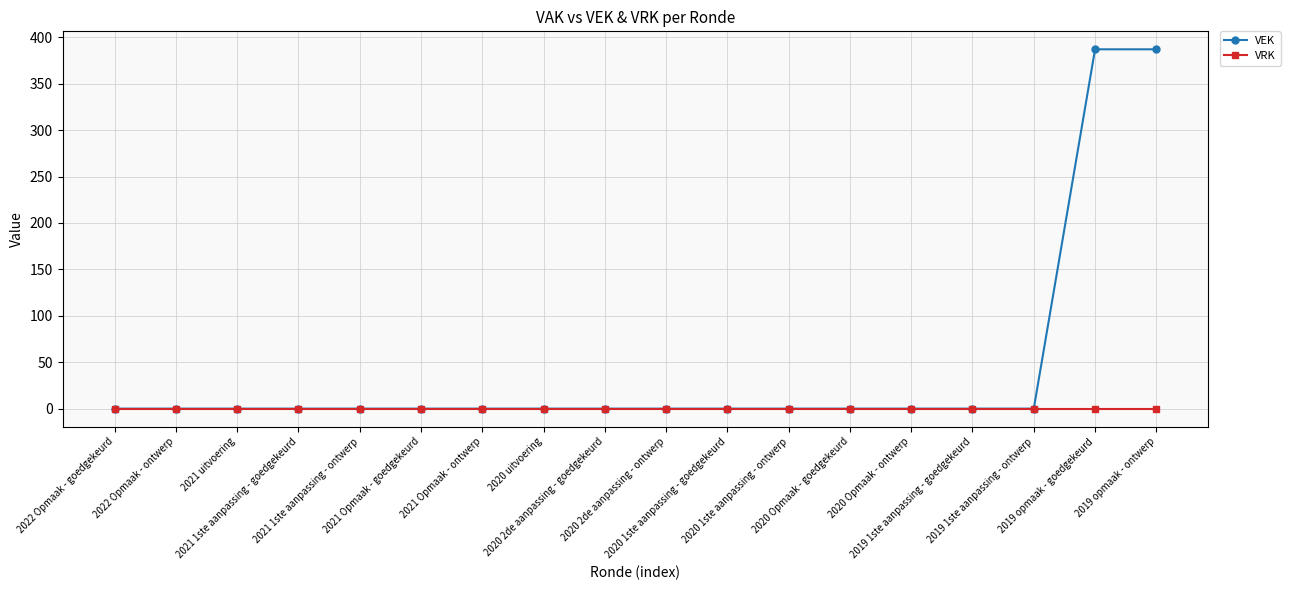

Is it true that VEK equals 387 at 2019 opmaak - ontwerp?

True